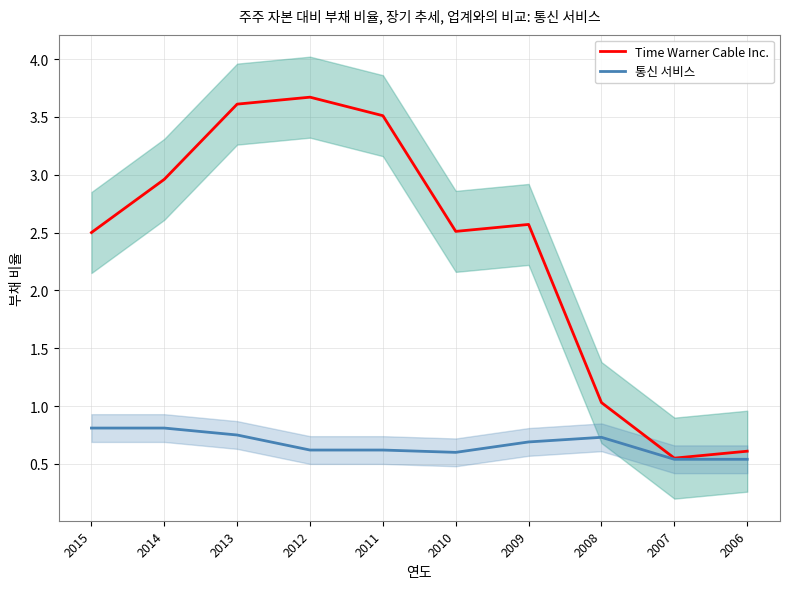

At which label does Time Warner Cable Inc. reach its peak?

2012